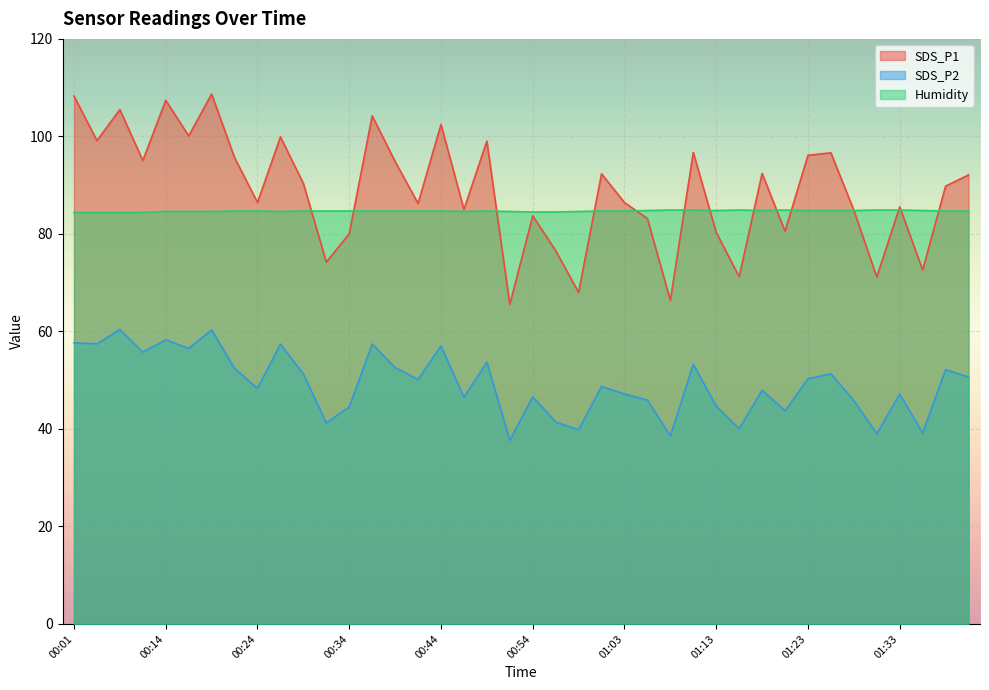

Count the Humidity values in the range 84 to 85.

40